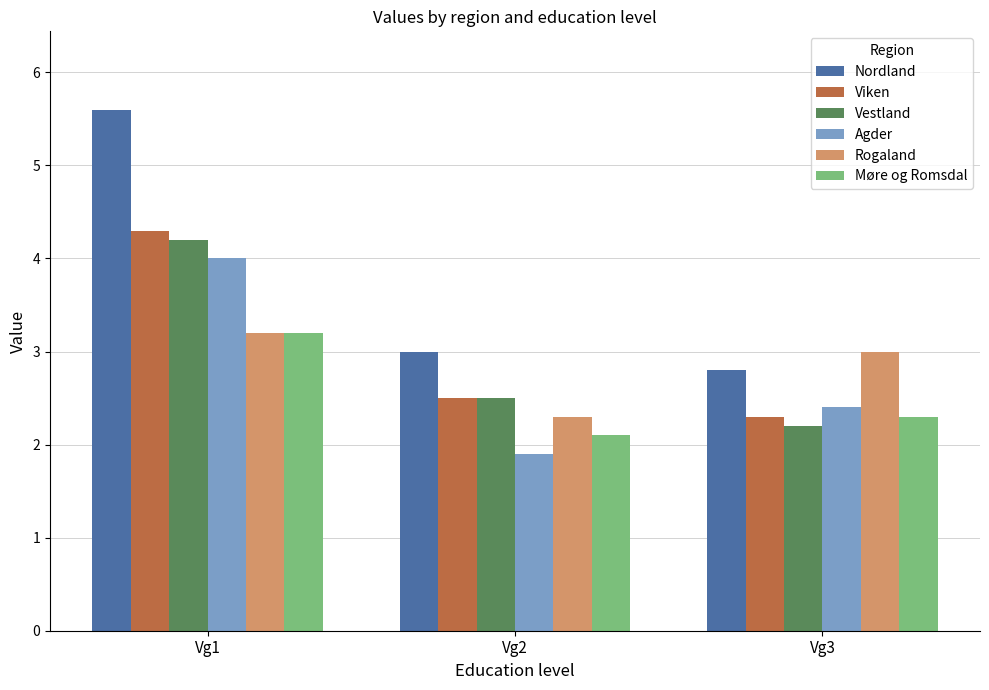

Which series changed the most between Vg1 and Vg3?

Nordland